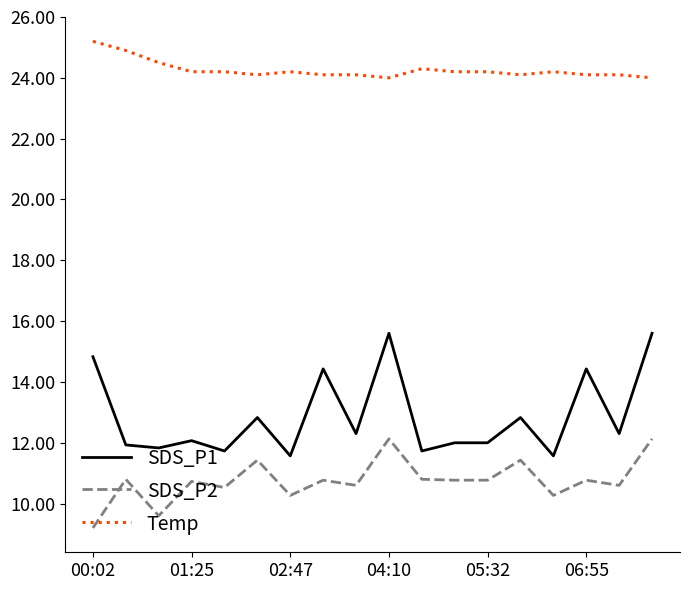

Which series has the largest total across all categories?

Temp